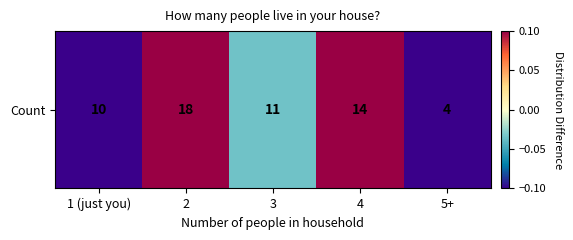

Reading left to right, transcribe all the data shown in this chart.

-0.1	0.1	-0.0	0.1	-0.1